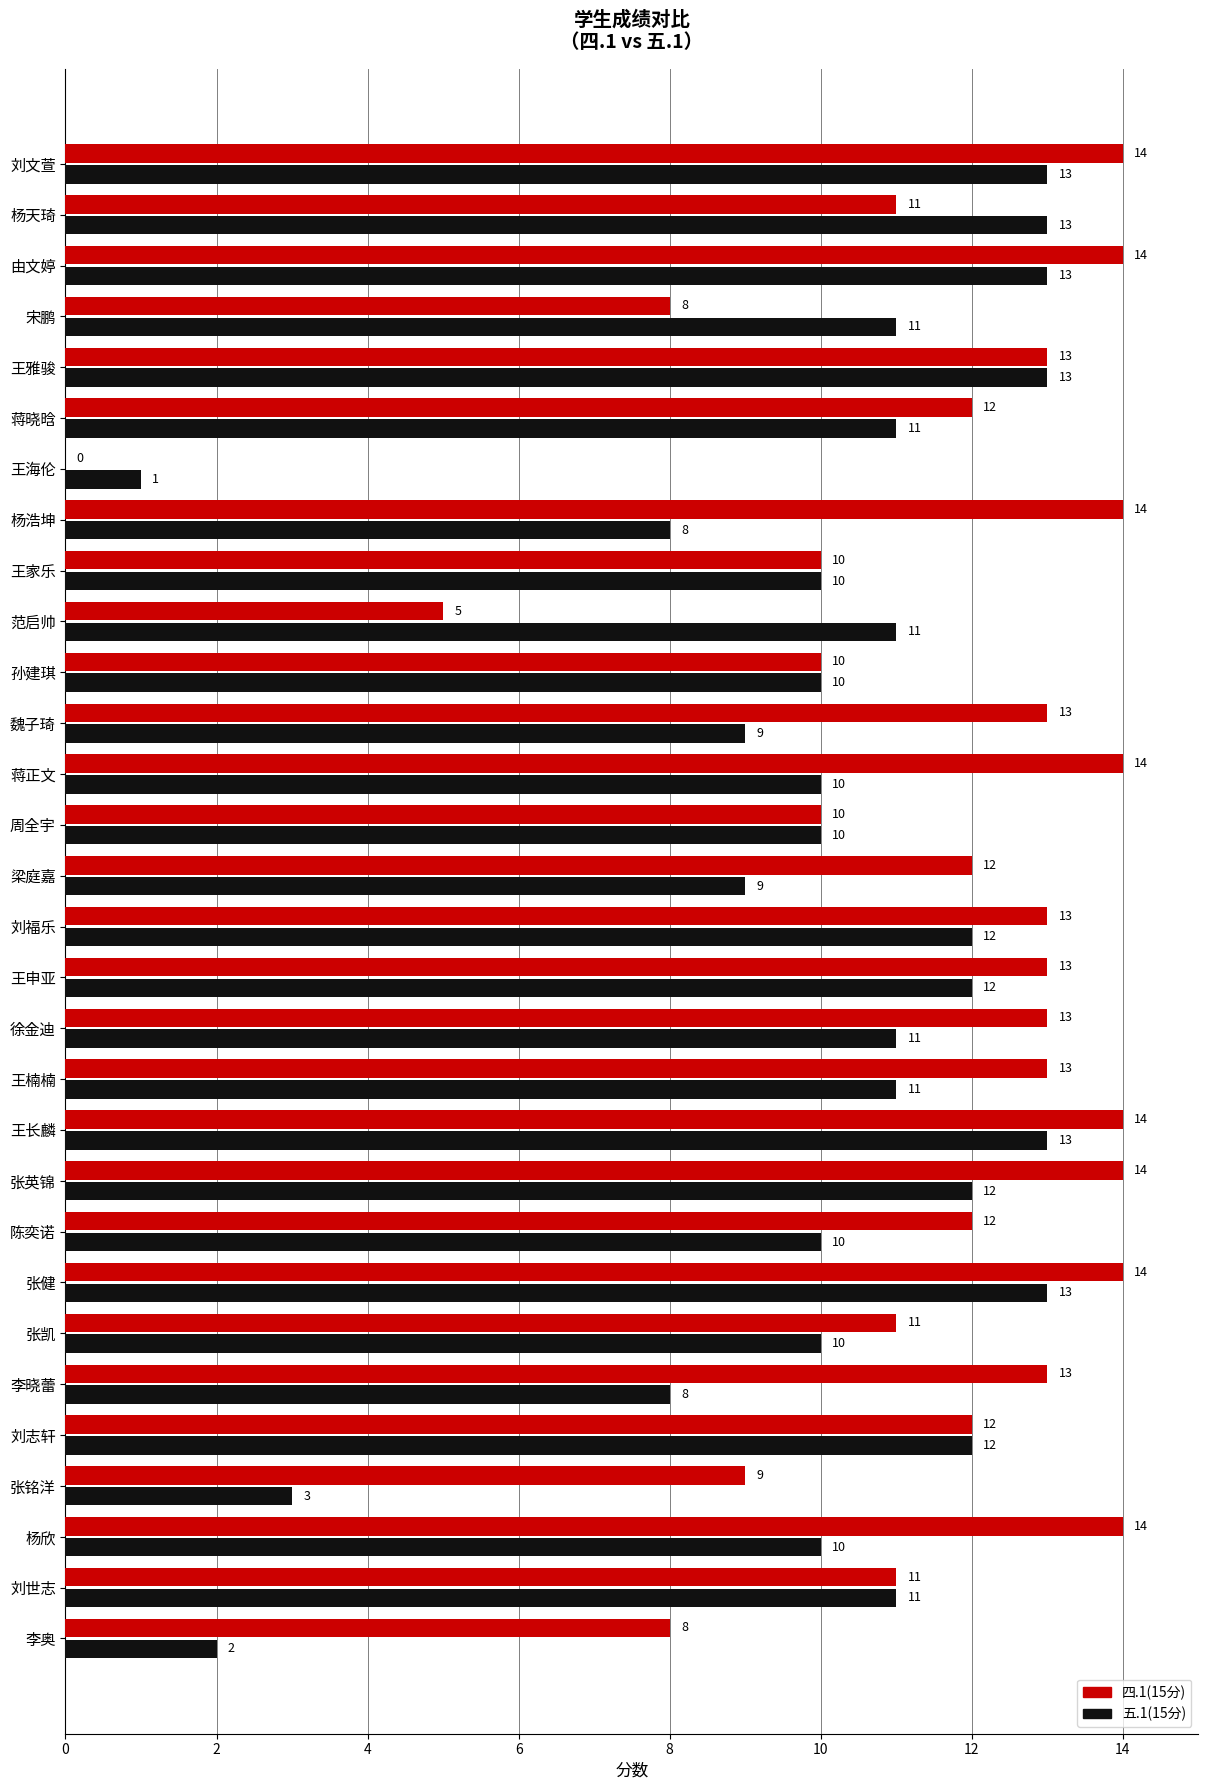

What value does the 四.1(15分) series have at 魏子琦, to the nearest 10?

10